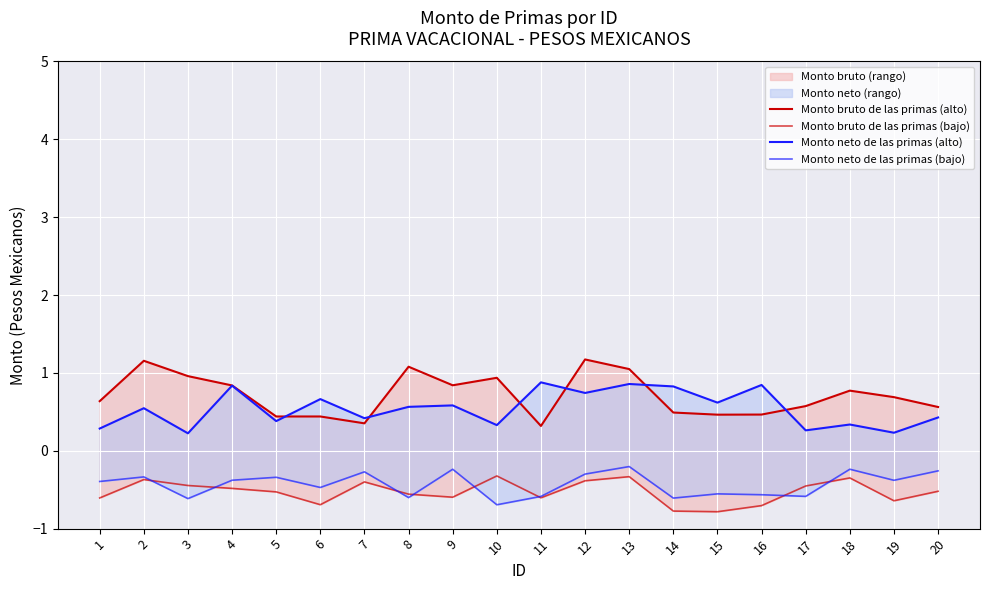

Count the number of categories in the chart.

20